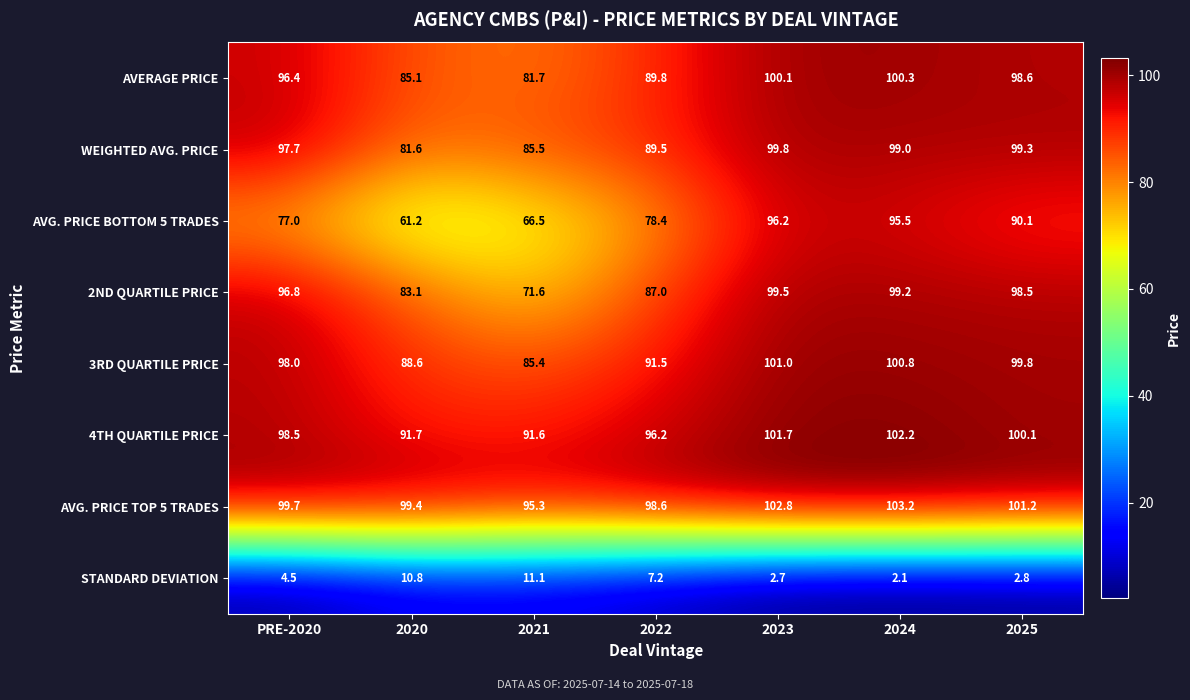

At which category is the sum across all series the highest?

2023